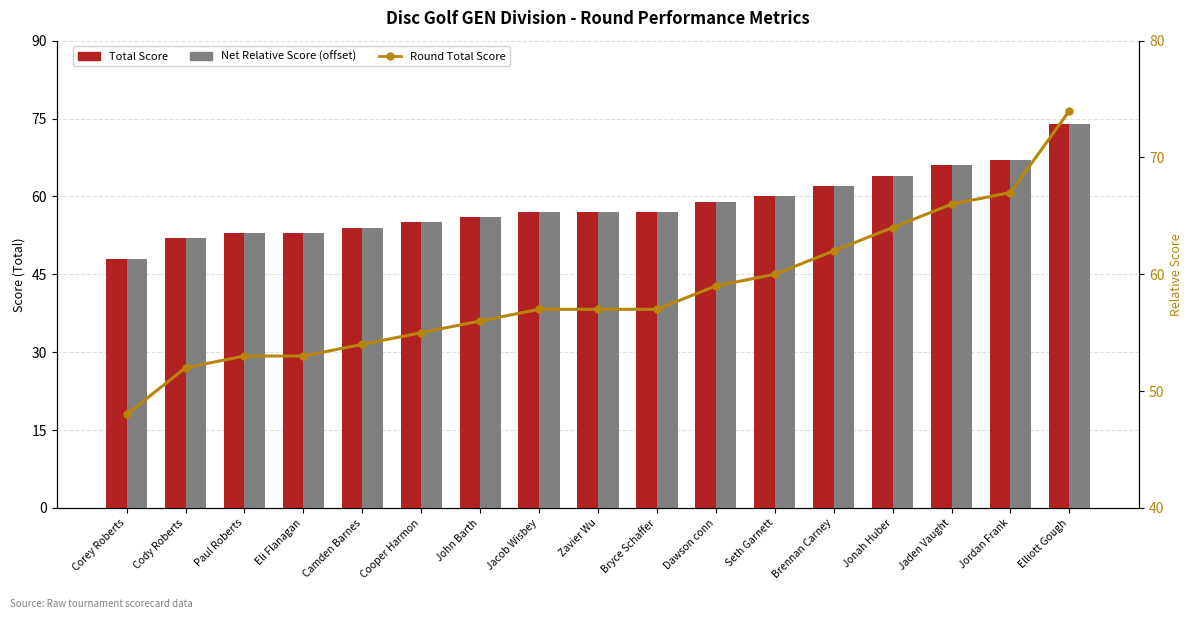

Which series has the largest total across all categories?

Total Score